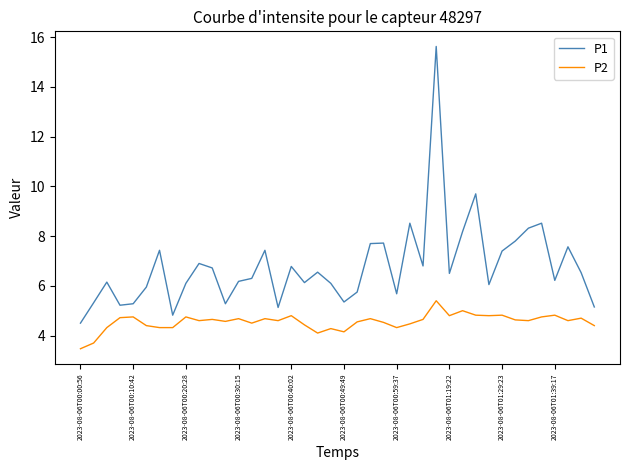

List the series in order of their peak value, lowest first.

P2, P1